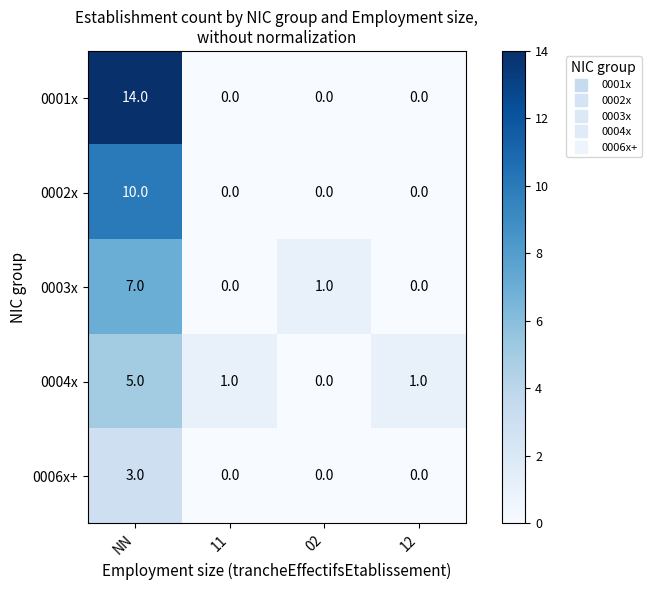

What is the sum of all 0002x values?

10